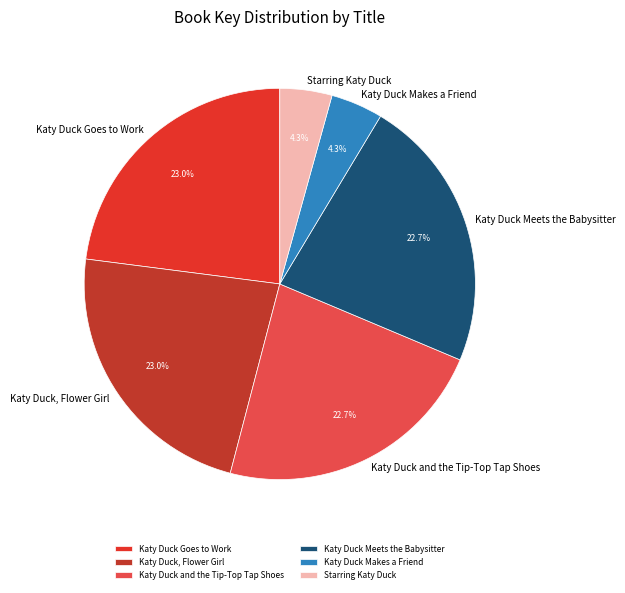

True or false: Katy Duck Makes a Friend accounts for 4% of the total.

True